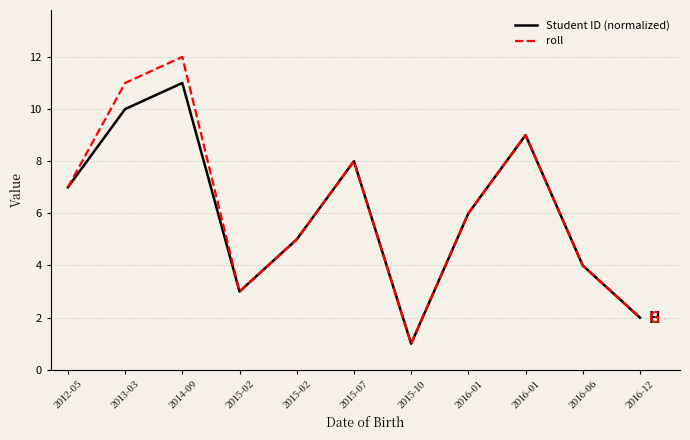

Does the chart display data point markers on the line(s)?

No